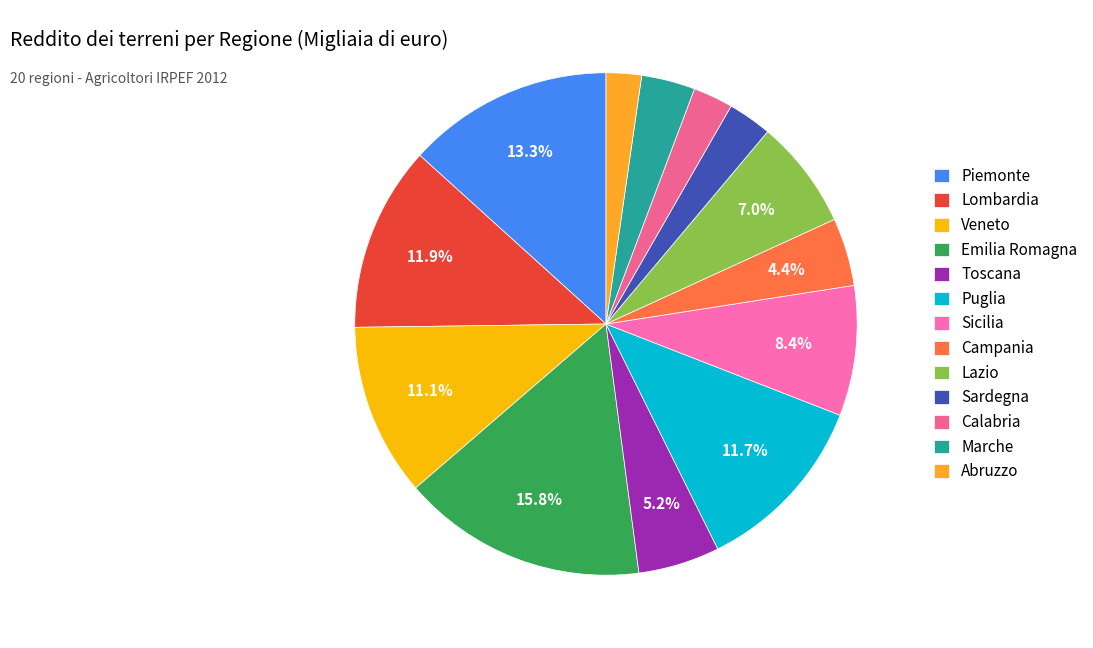

Combined, what portion of the pie is Sardegna and Calabria?

5.4%